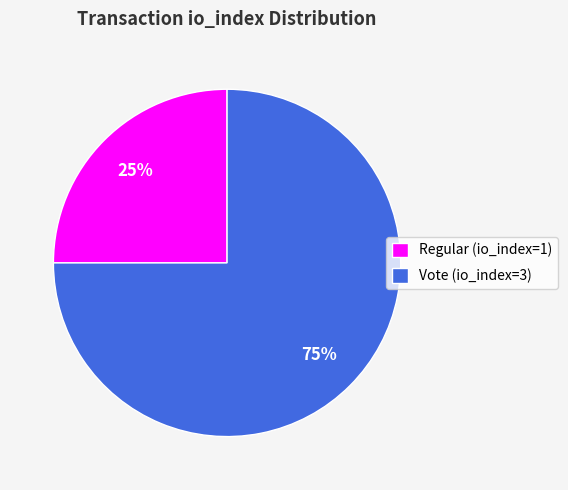

To the nearest percent, what is the difference between the Regular (io_index=1) and Vote (io_index=3) slice percentages?

50%